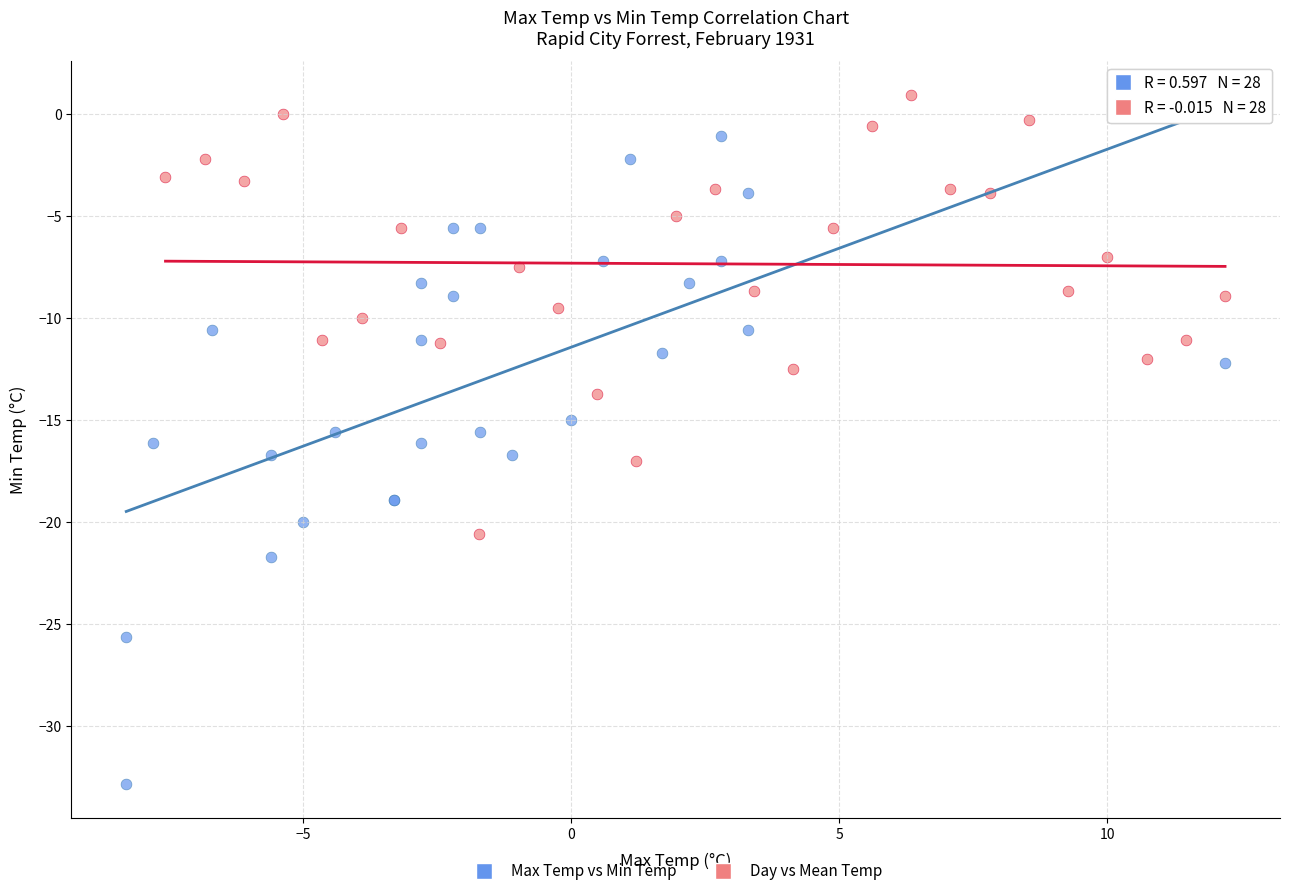

Which series contains the highest Y value?

Day vs Mean Temp